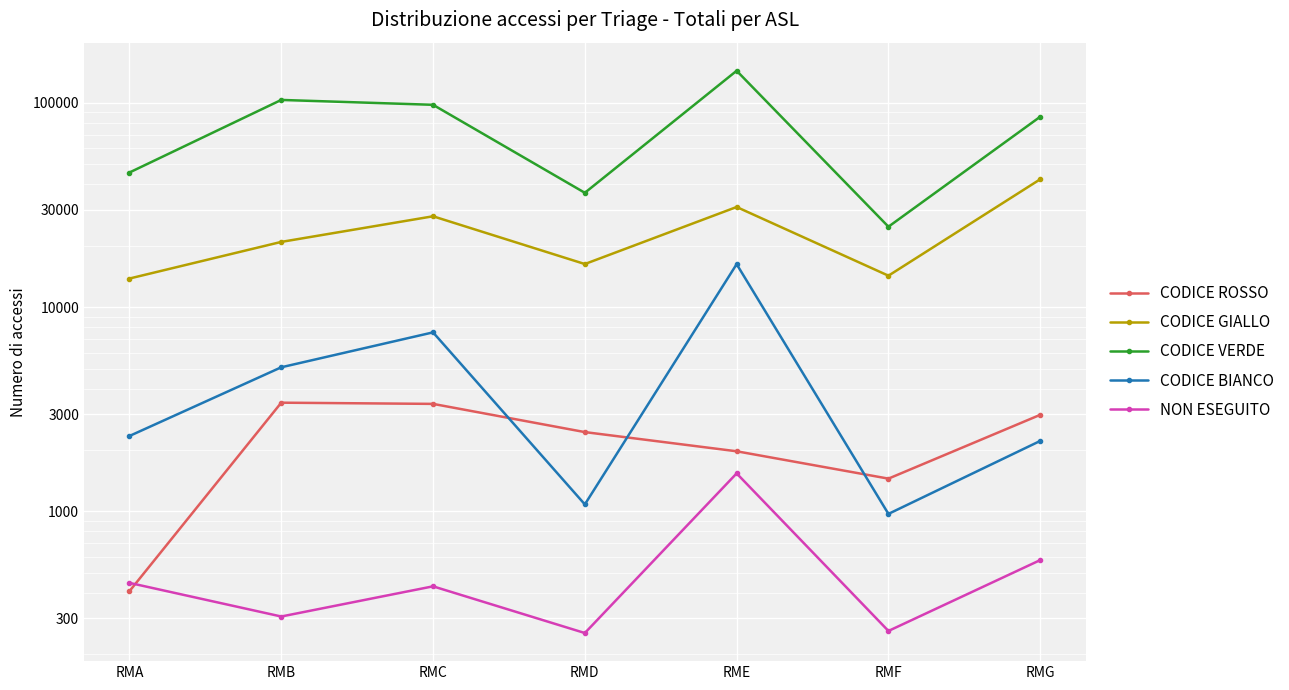

What is the average value of the CODICE ROSSO series?

2288